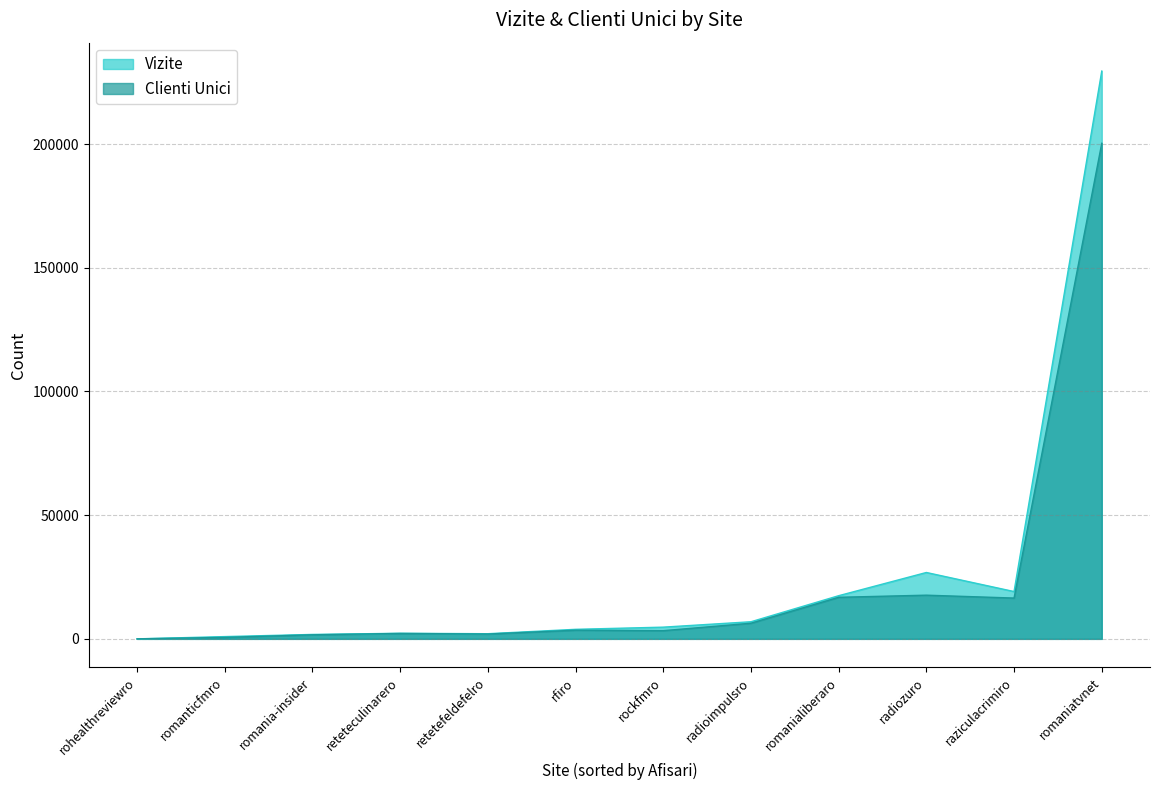

At how many categories does at least one series exceed 216158?

1